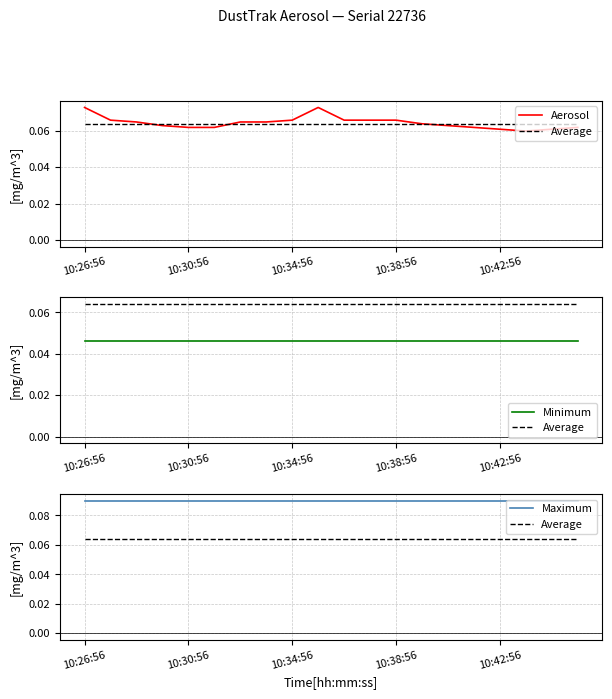

Which series changed the most between 10:42:56 and 10?

Aerosol